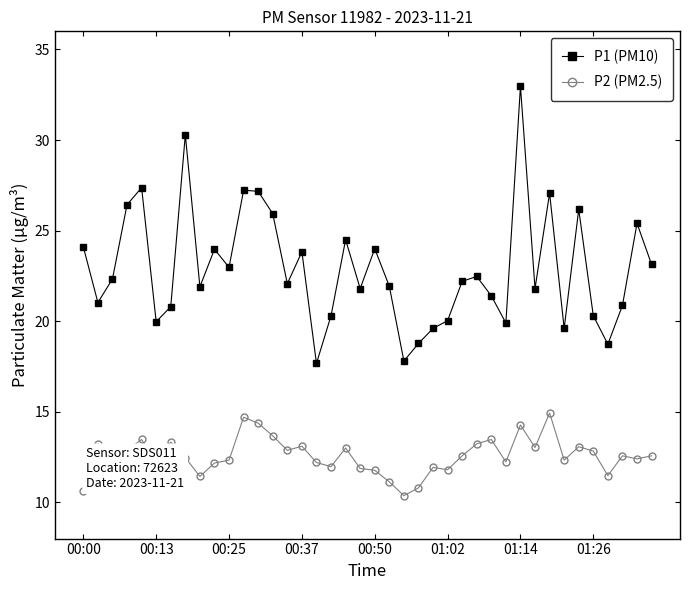

True or false: P1 (PM10) and P2 (PM2.5) intersect in this chart.

False